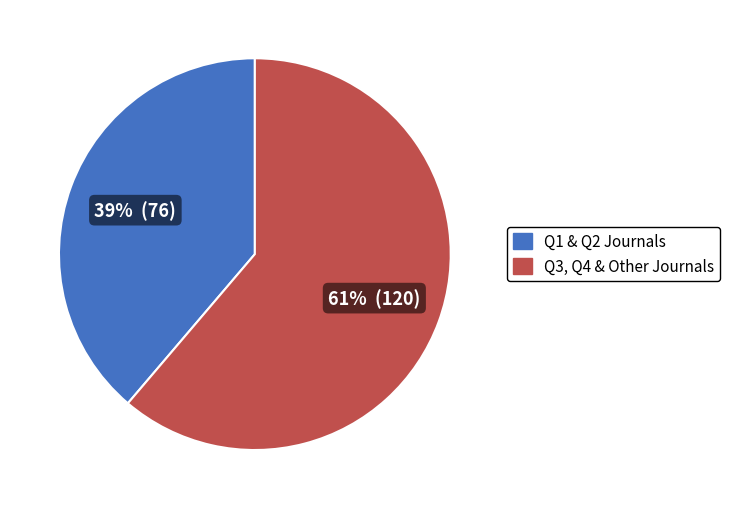

Is there any slice that represents more than half of the pie?

Yes